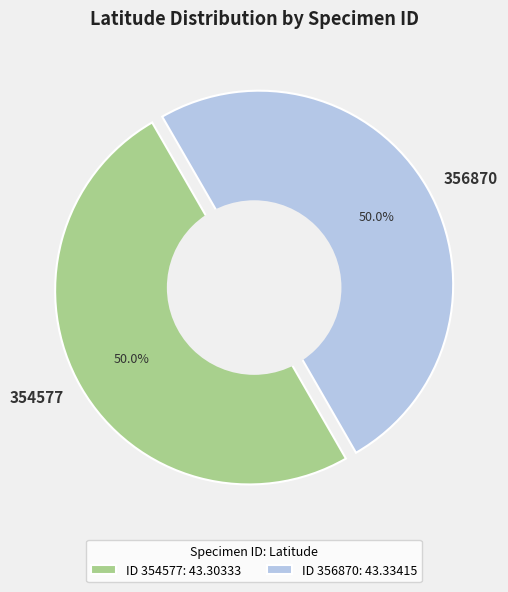

What percentage do 354577 and 356870 together represent?

100.0%